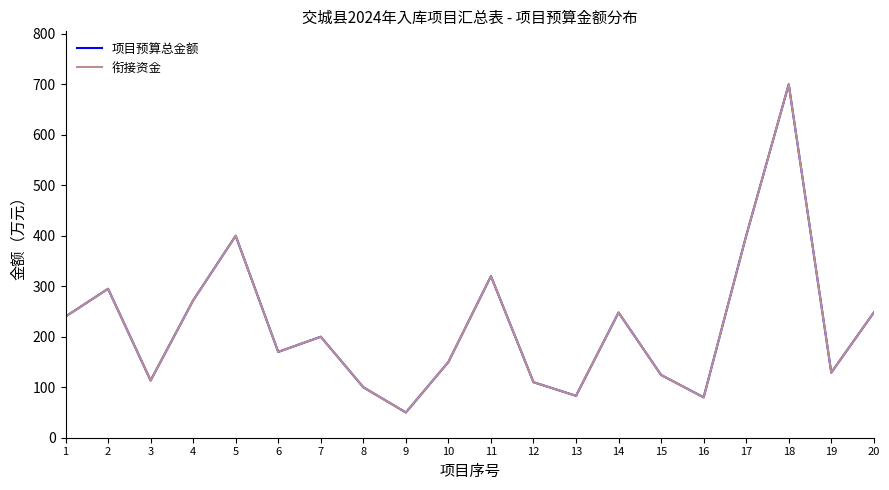

How many lines are shown in the chart?

2